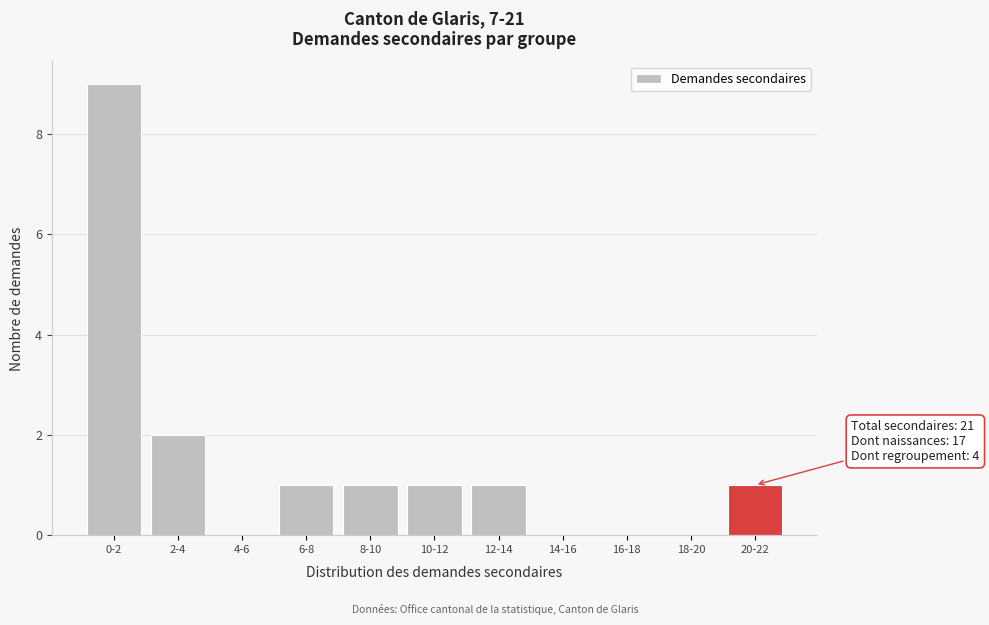

Reading left to right, transcribe all the data shown in this chart.

0-2=9	2-4=2	4-6=0	6-8=1	8-10=1	10-12=1	12-14=1	14-16=0	16-18=0	18-20=0	20-22=1